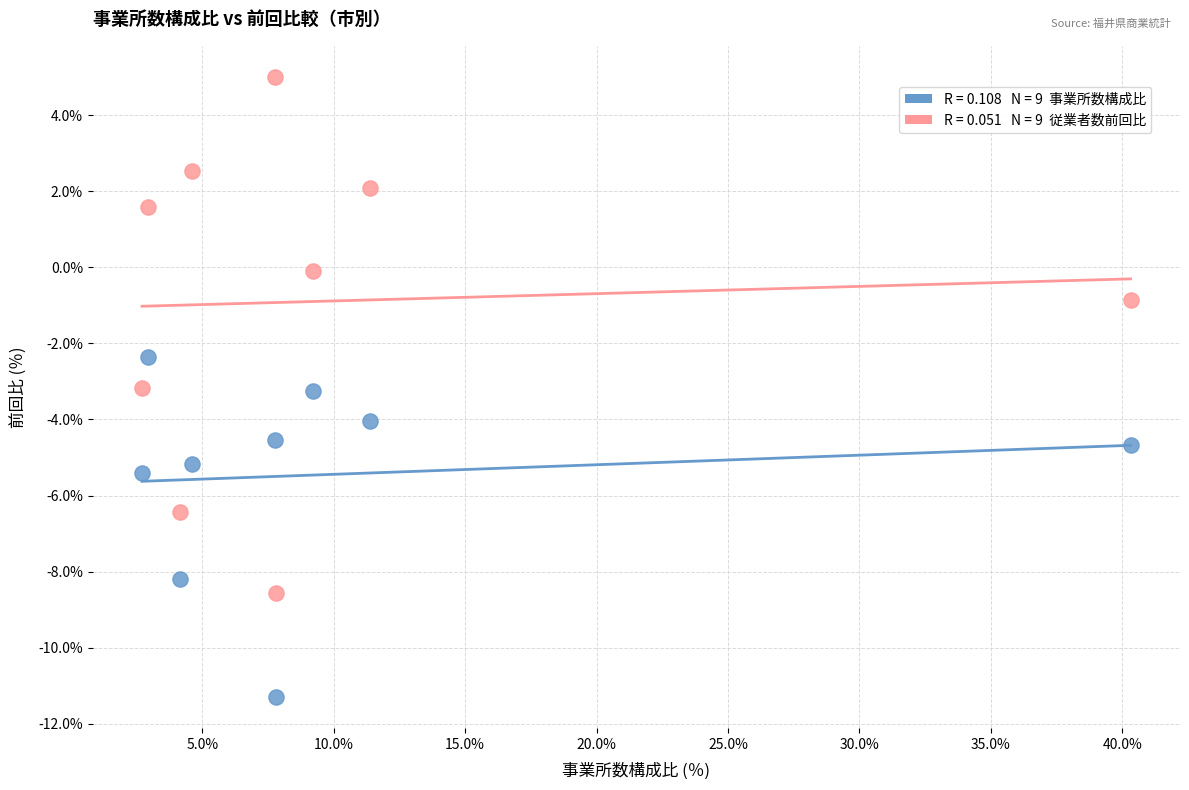

Across all data points, what is the range of Y values (max minus min)?

16.3